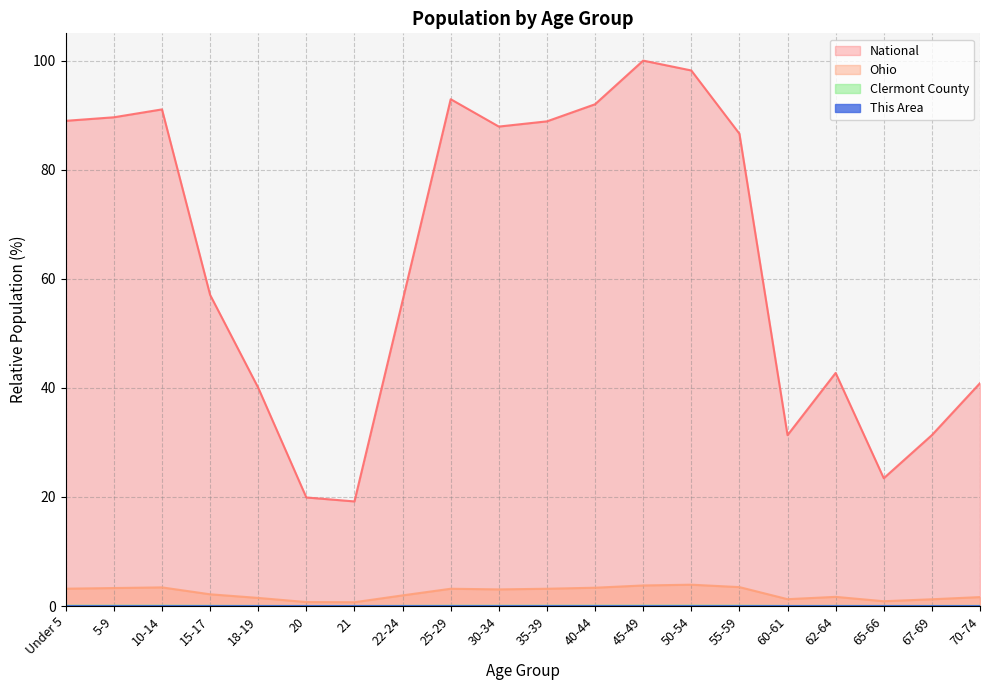

Which series has the largest total across all categories?

National